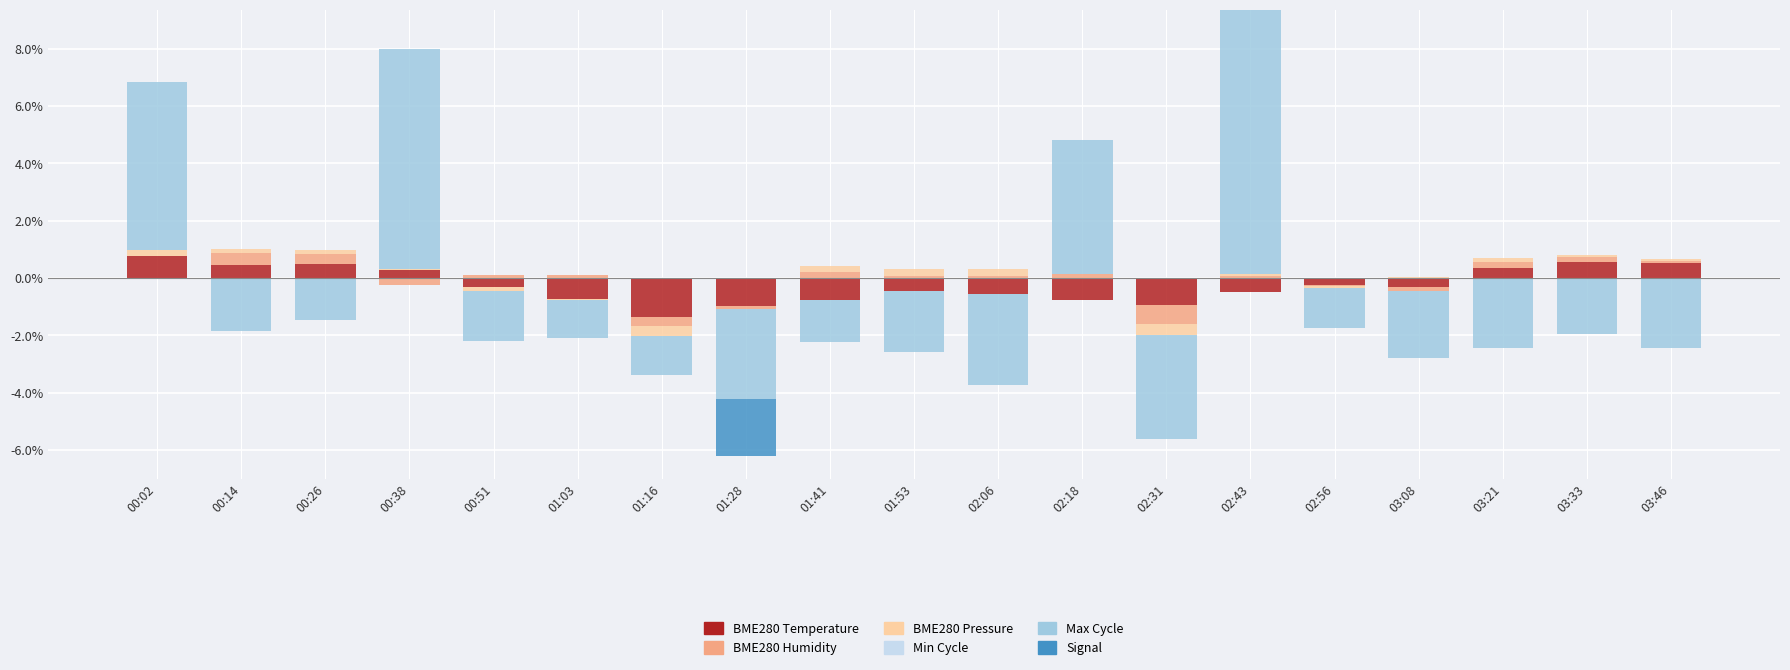

What are all the series names shown in the legend?

BME280 Temperature, BME280 Humidity, BME280 Pressure, Min Cycle, Max Cycle, Signal